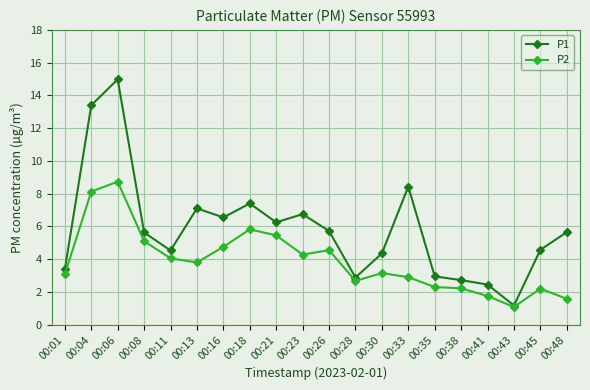

The value of P2 at 00:48 is 1.6. True or false?

True